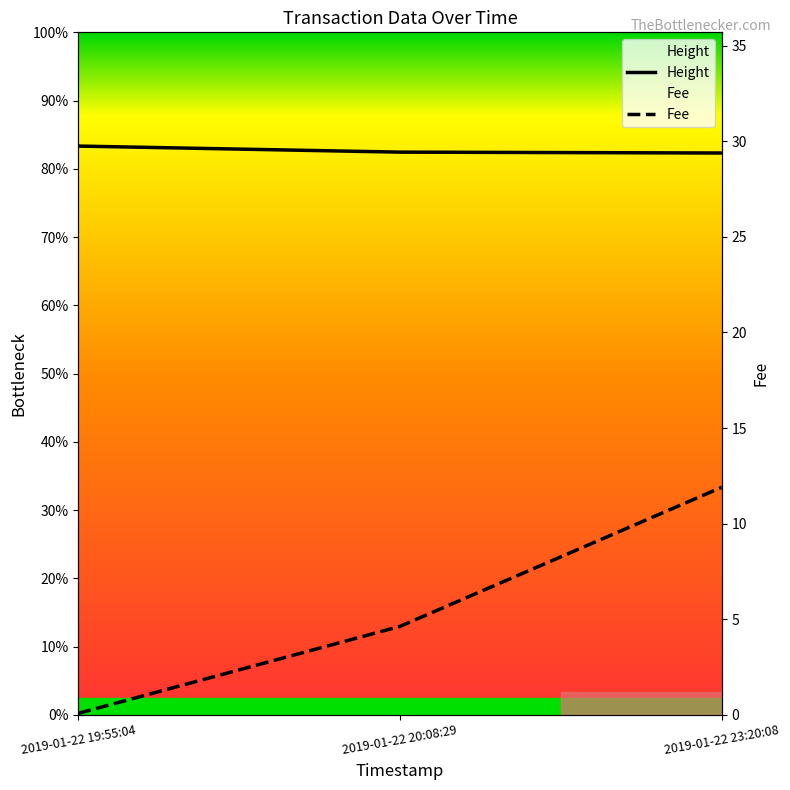

What is the total value across all series at 2019-01-22 20:08:29?

4459.6